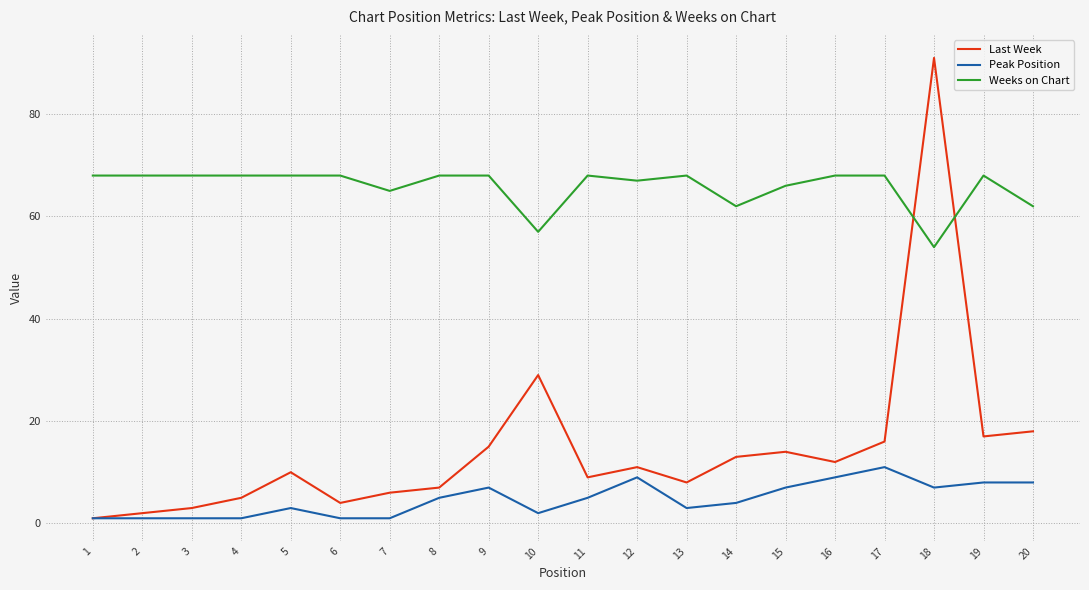

True or false: Last Week has more than 0 points higher than both neighbors.

True